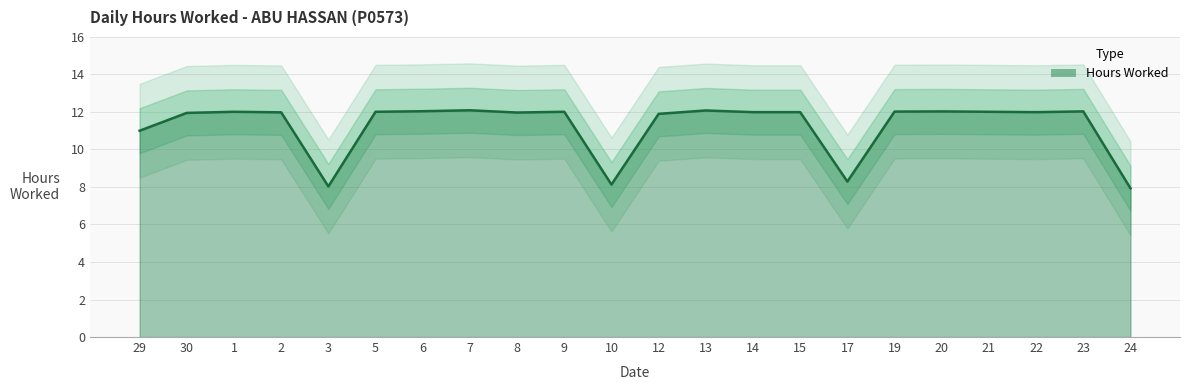

The chart shows a value of 8.2 at 12. True or false?

False